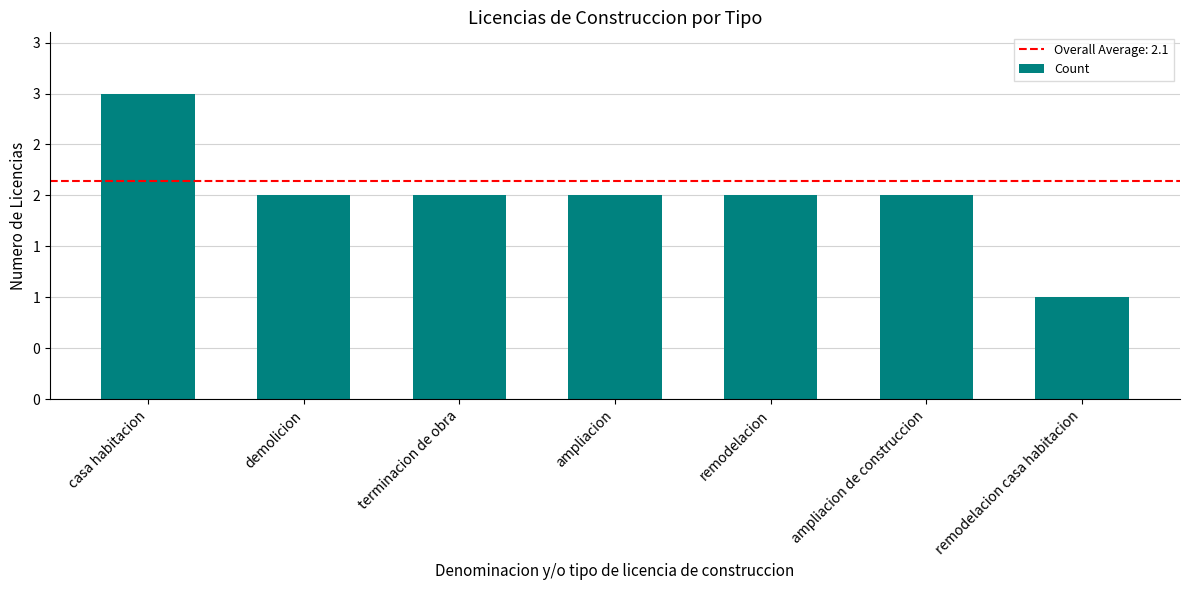

Does the chart contain any negative values?

No